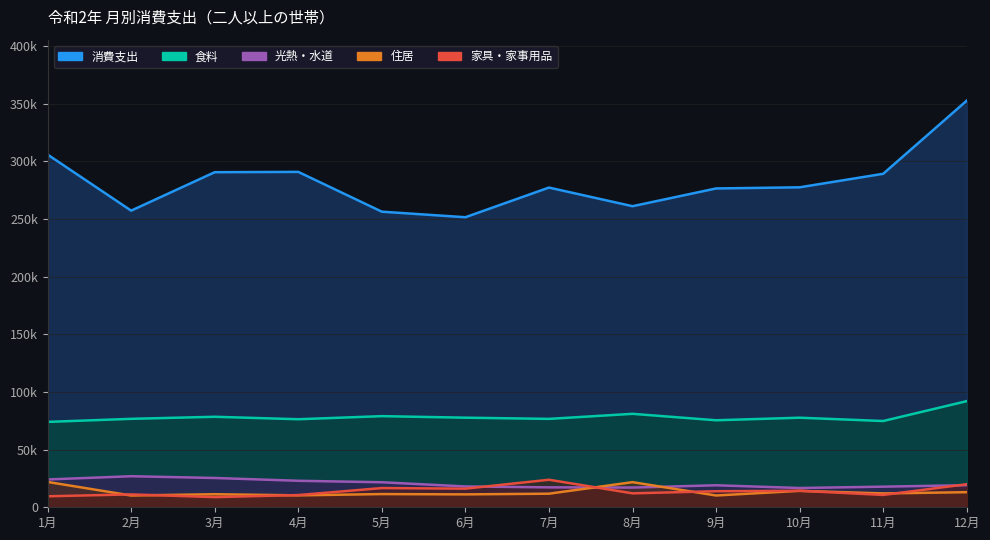

Reading right to left, what are all the values shown in this chart?

消費支出: 12月=352714	11月=289271	10月=277553	9月=276559	8月=261158	7月=277324	6月=251590	5月=256401	4月=290920	3月=290660	2月=257307	1月=305939
食料: 12月=92053	11月=74820	10月=77695	9月=75473	8月=81062	7月=76674	6月=77720	5月=79051	4月=76369	3月=78506	2月=76722	1月=74062
光熱・水道: 12月=19157	11月=17877	10月=16715	9月=19084	8月=17099	7月=17286	6月=18053	5月=21704	4月=22983	3月=25417	2月=26930	1月=24123
住居: 12月=13095	11月=12022	10月=14245	9月=10227	8月=21795	7月=11782	6月=11192	5月=11451	4月=10345	3月=11316	2月=10209	1月=21980
家具・家事用品: 12月=19990	11月=10697	10月=14333	9月=13921	8月=12083	7月=23879	6月=16155	5月=16667	4月=10593	3月=8801	2月=11171	1月=9524